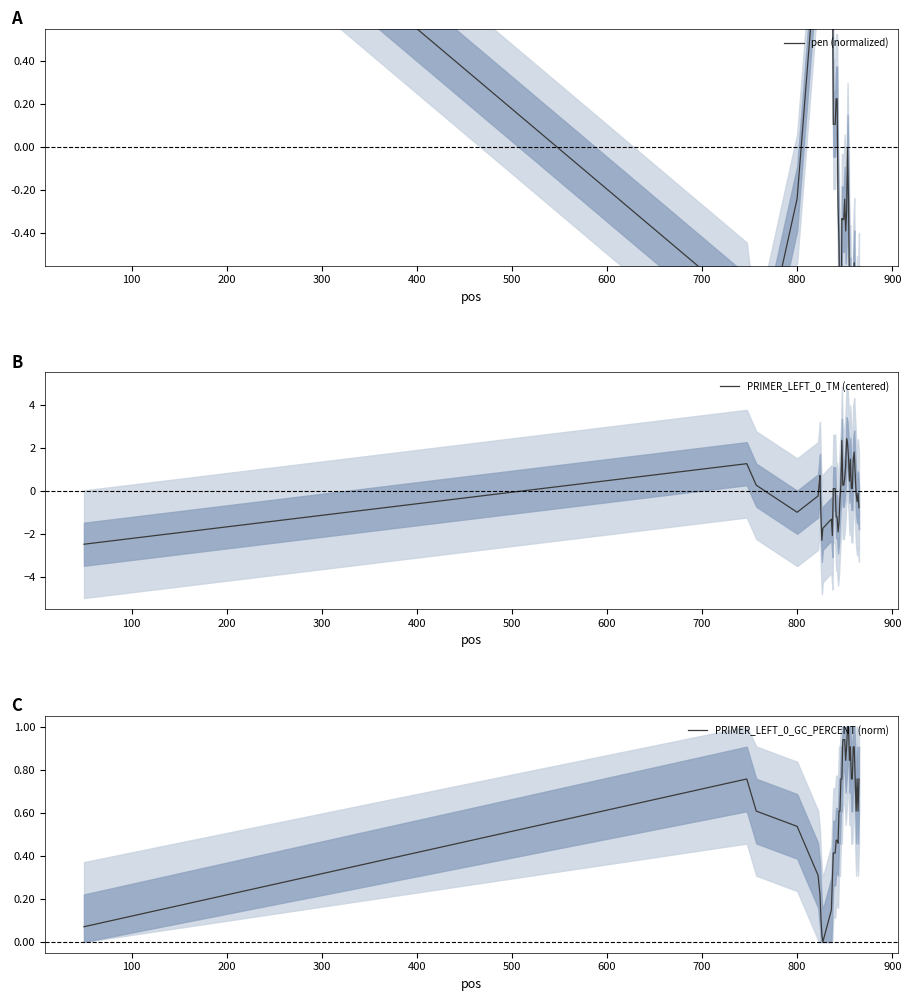

What is the value of the pen (normalized) point at the 13th from the left?

0.1